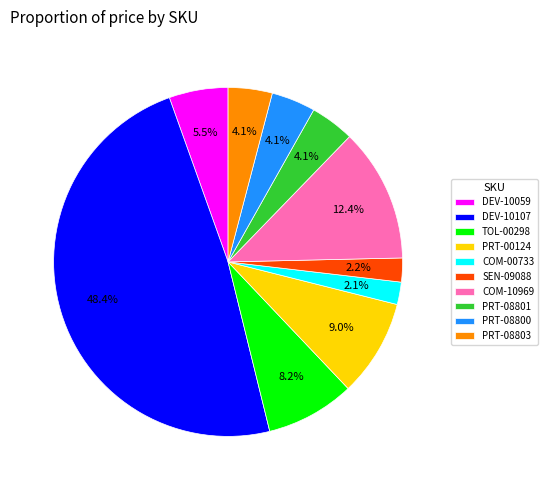

Is the sum of COM-10969 and PRT-00124 greater than half?

No